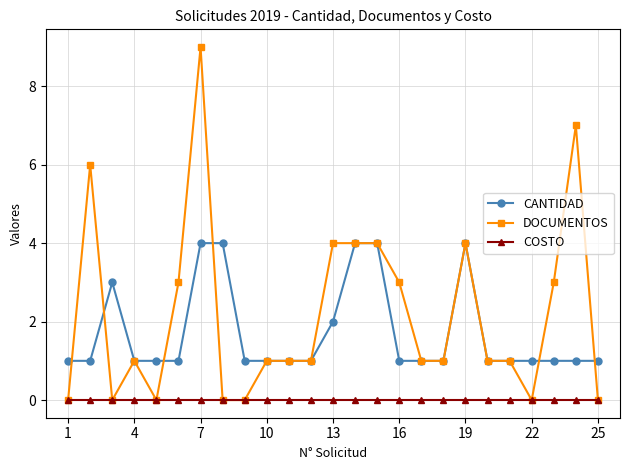

True or false: CANTIDAD and COSTO cross at least once.

False